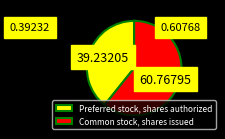

The Preferred stock, shares authorized slice represents 54% of the pie. True or false?

False